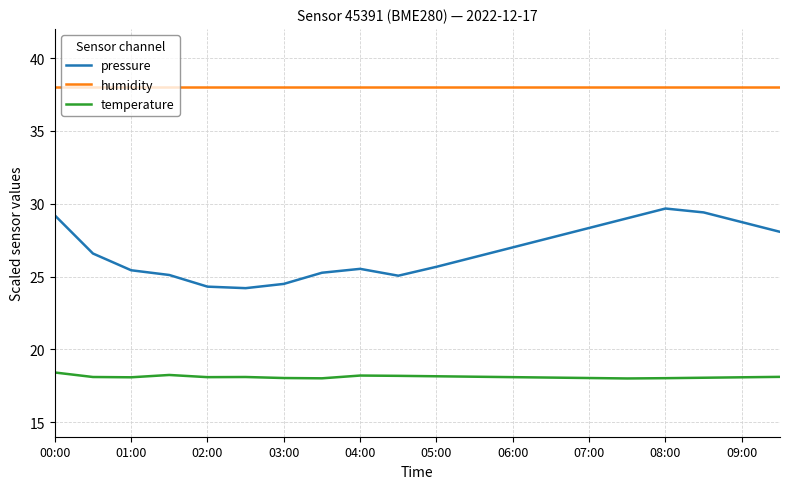

Which series has the largest range (max minus min)?

pressure